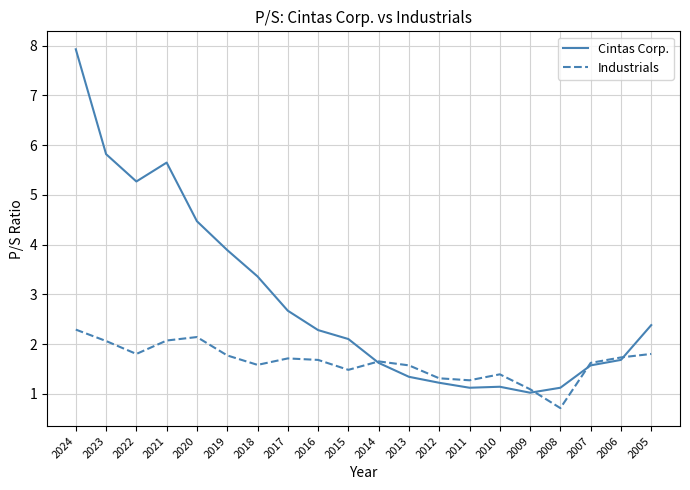

Is the value of Industrials at 2021 greater than the value of Cintas Corp. at 2010?

Yes